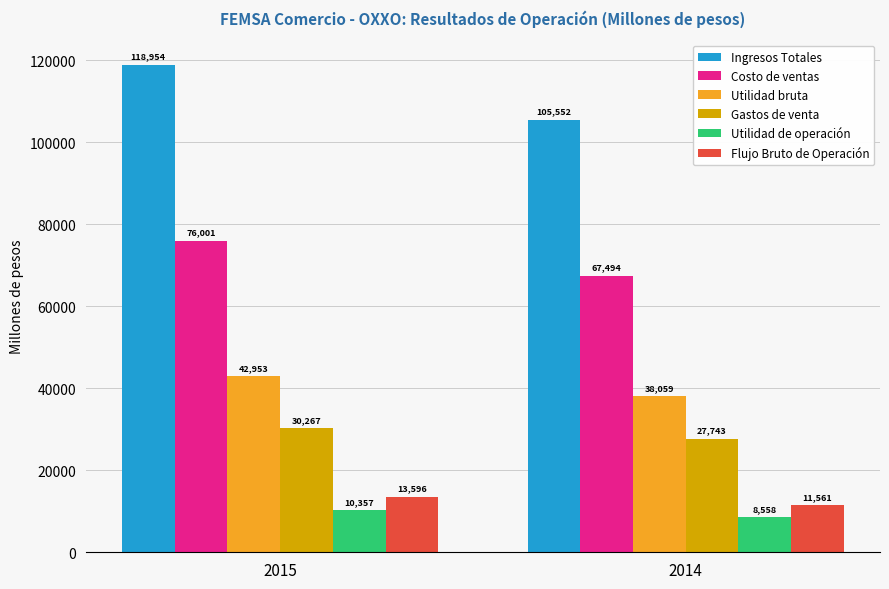

Which series changed the most between 2015 and 2014?

Ingresos Totales